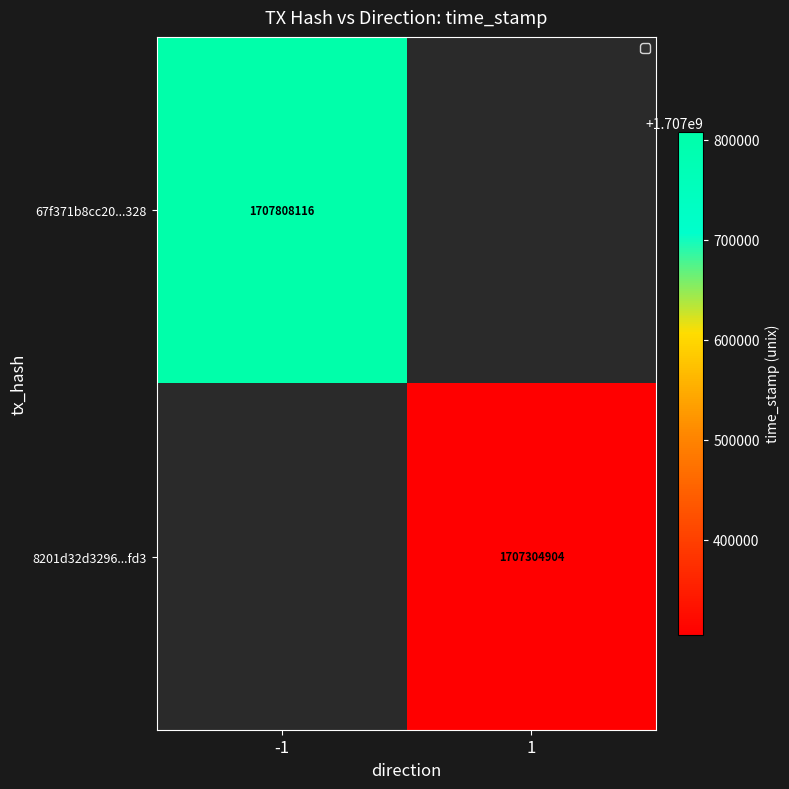

At how many categories does at least one series exceed 1707323904?

1